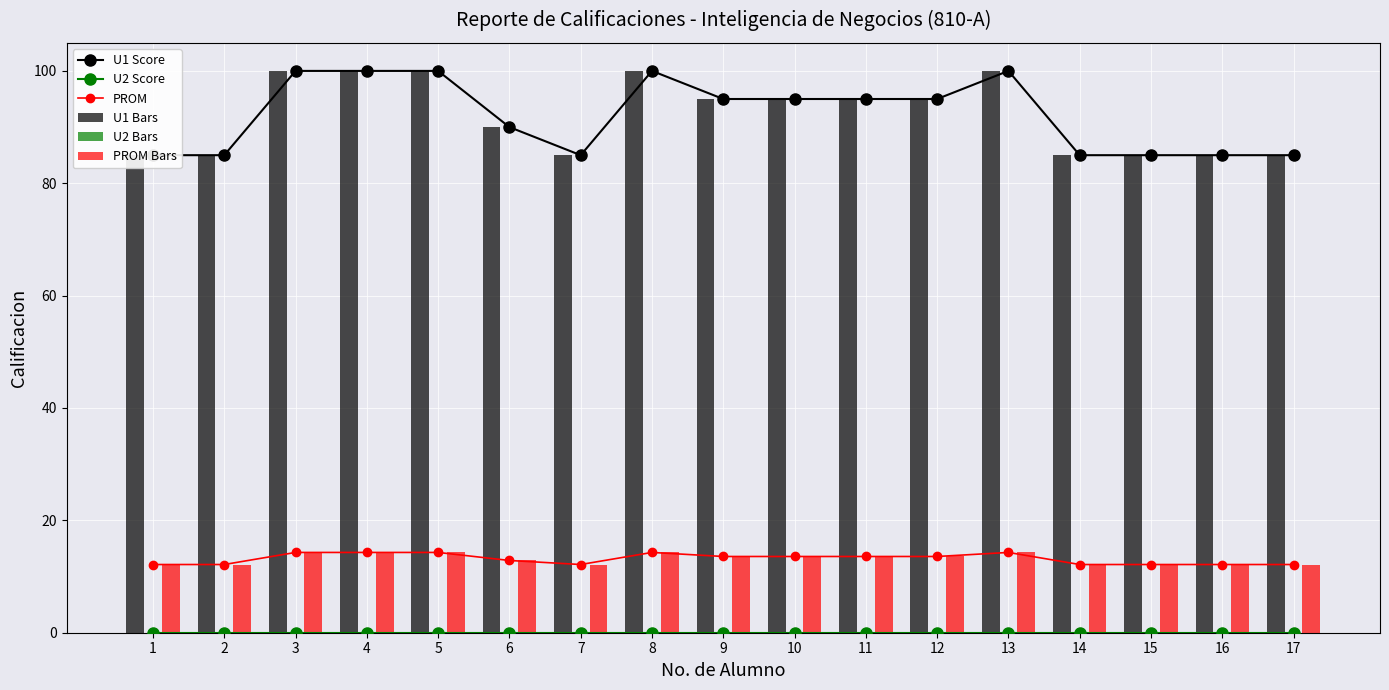

Is the value of U1 Bars at 6 greater than the value of U2 Score at 6?

Yes